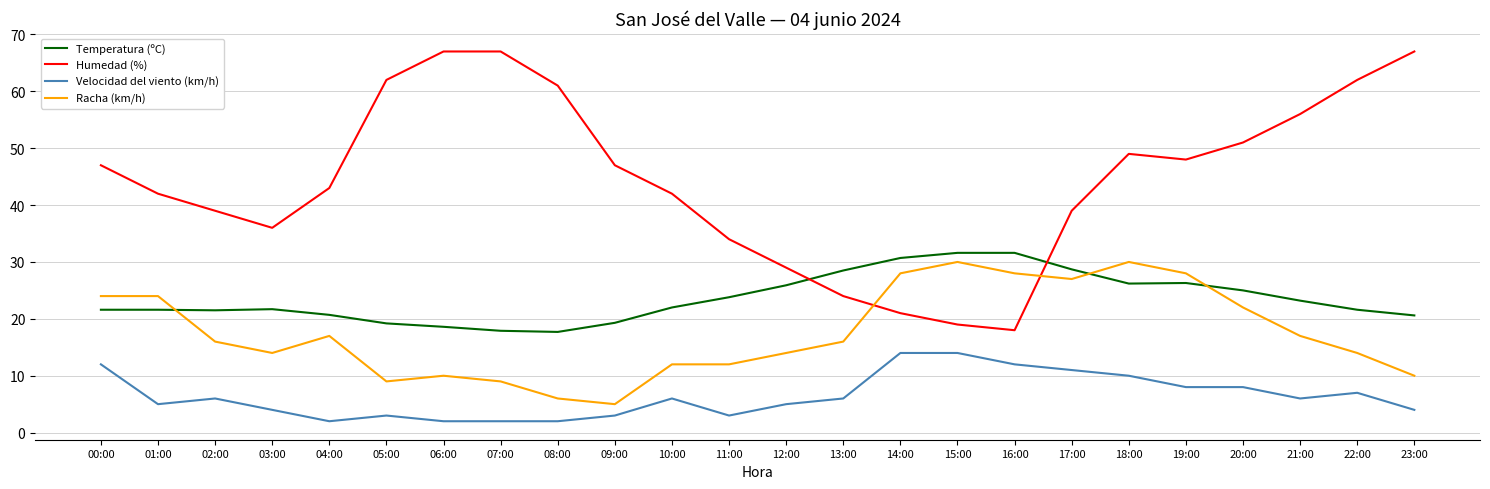

What is the total value across all series at 12:00?

73.9